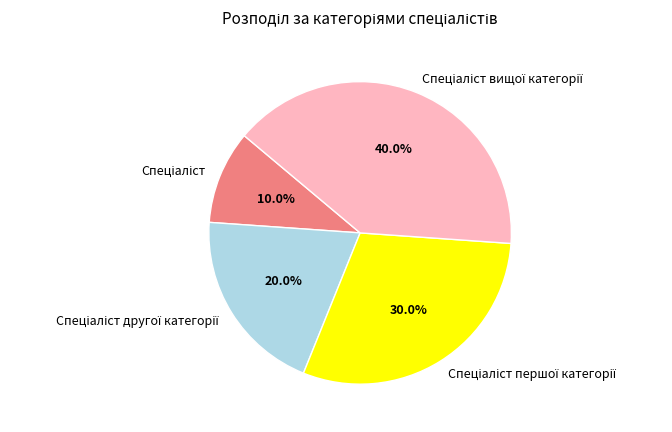

Does any single category account for the majority?

No